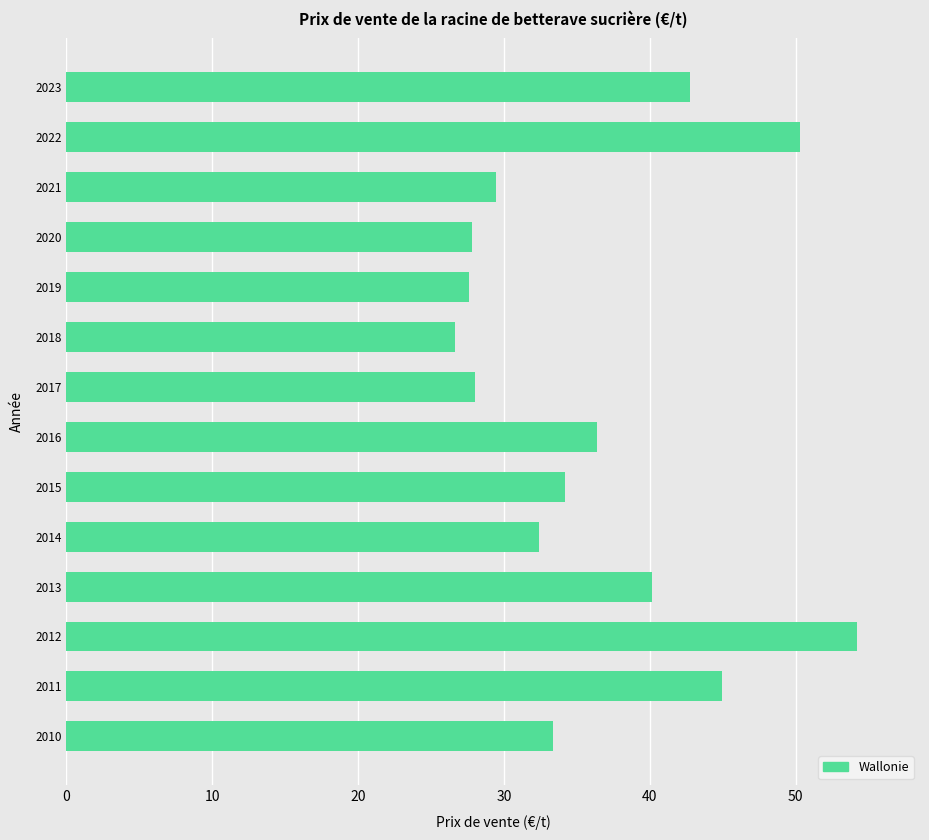

True or false: the data shows 54.2 at 2012.

True